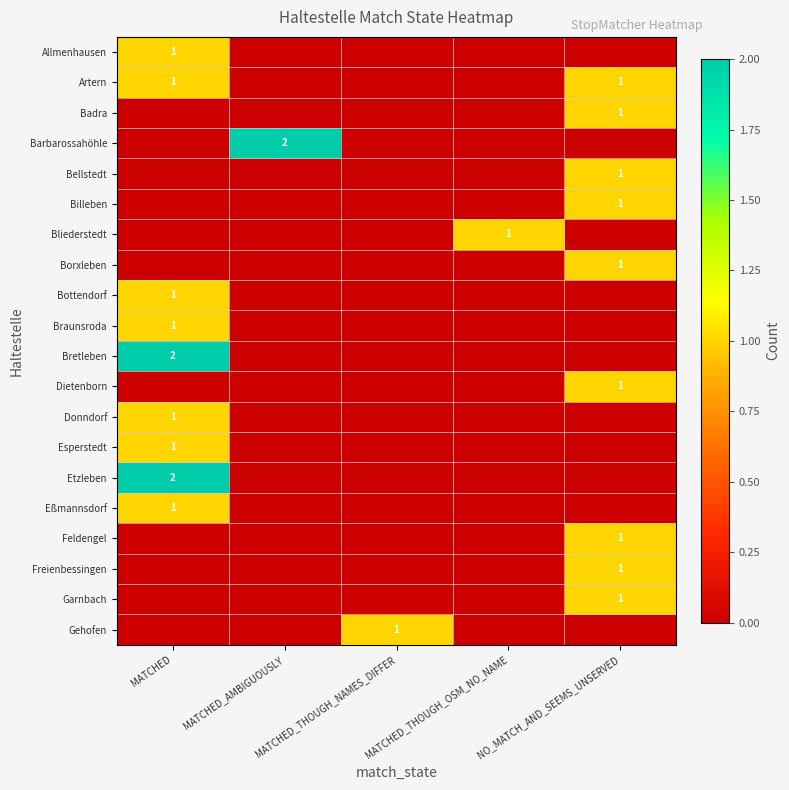

Is the value of Eßmannsdorf at MATCHED_THOUGH_NAMES_DIFFER greater than the value of Billeben at MATCHED_THOUGH_NAMES_DIFFER?

No